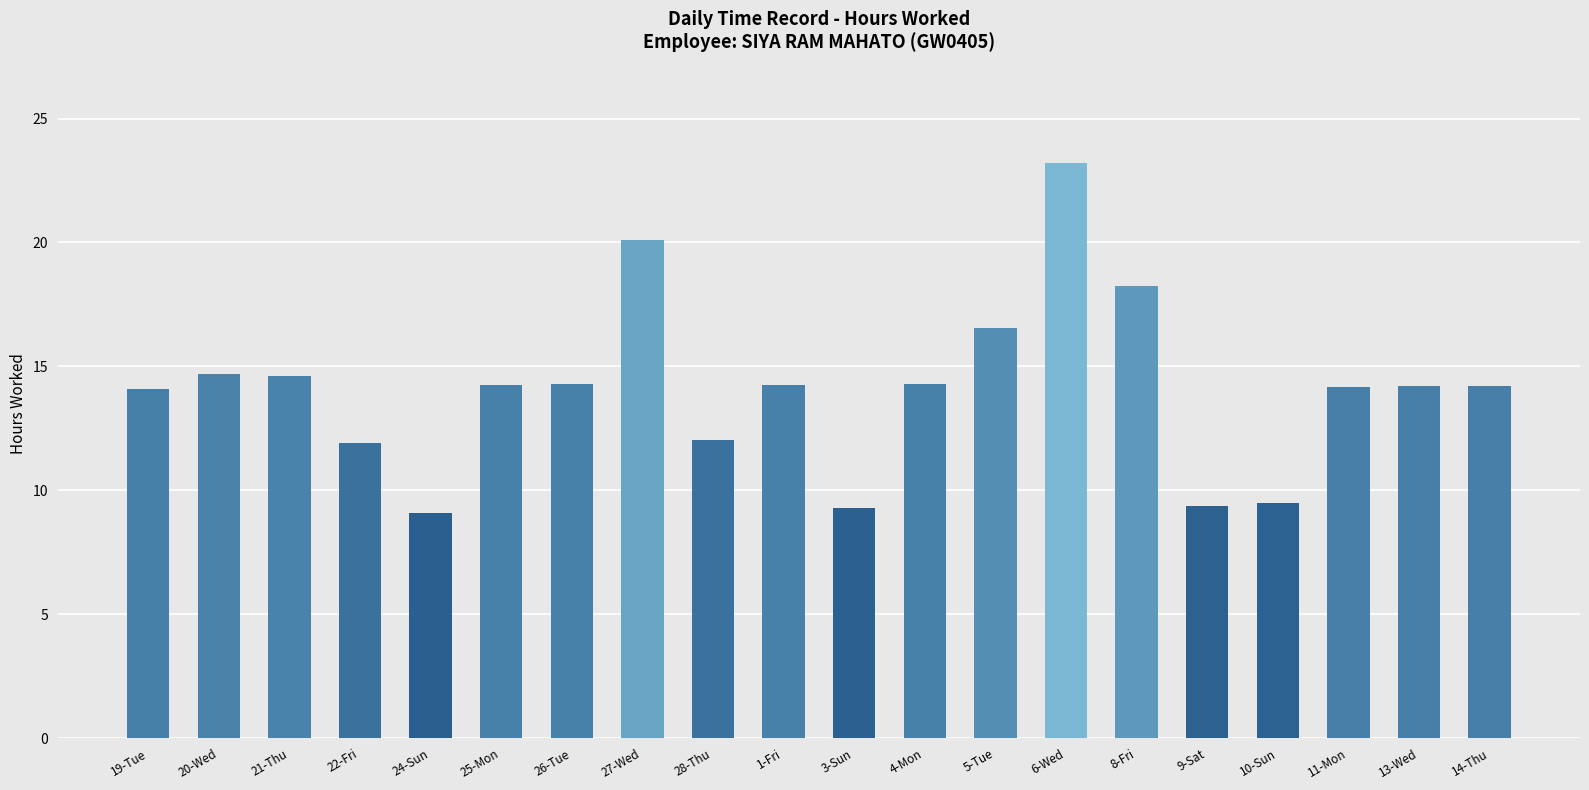

What position from the right is 26-Tue?

14